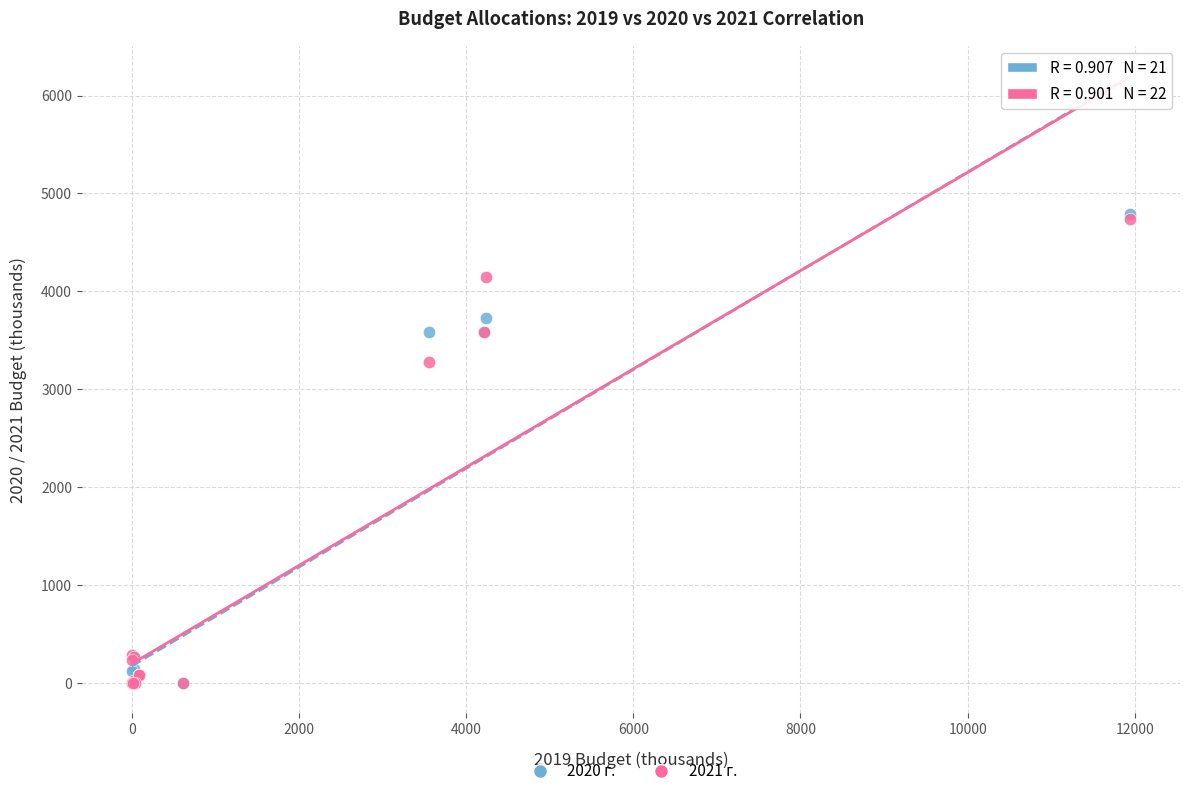

Across all series, what Y value is closest to 2397?

3282.8